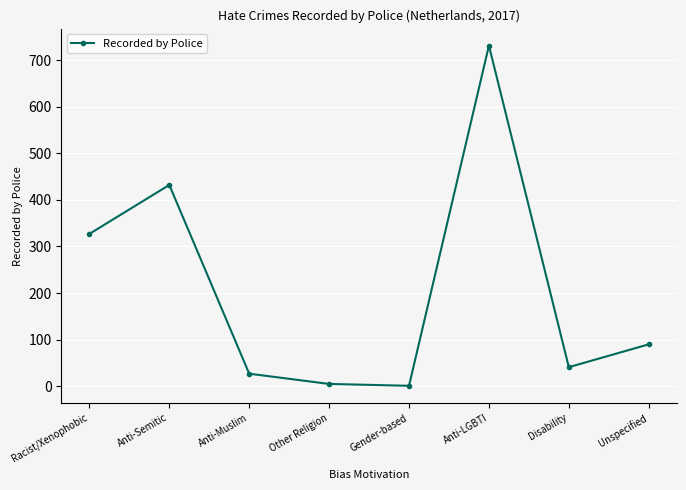

Does the chart have visible grid lines?

Yes